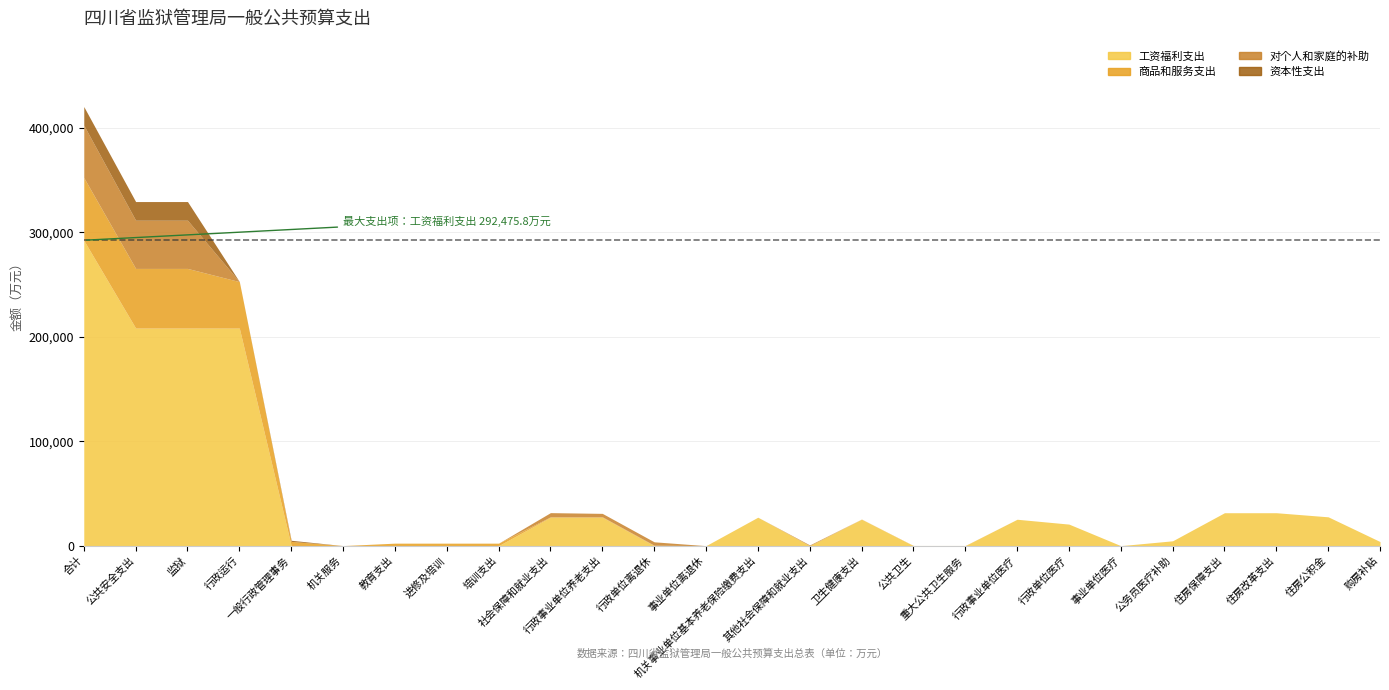

What is the difference between the maximum and minimum values in the 资本性支出 series?

17852.0